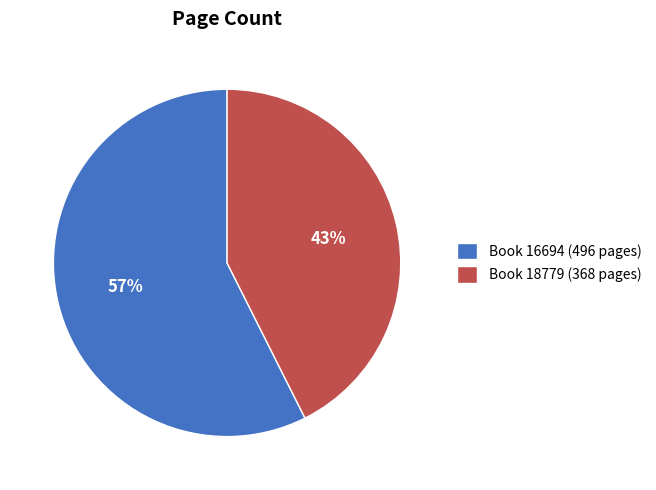

Rank the categories by value from lowest to highest.

Book 18779 (368 pages), Book 16694 (496 pages)